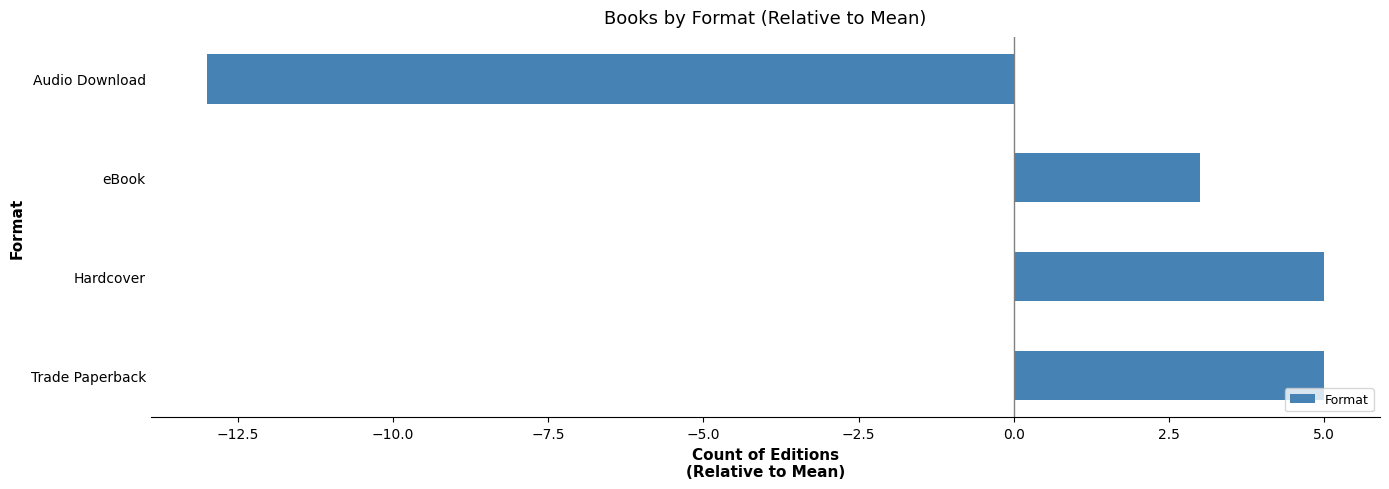

What is the difference between the second highest and minimum values?

18